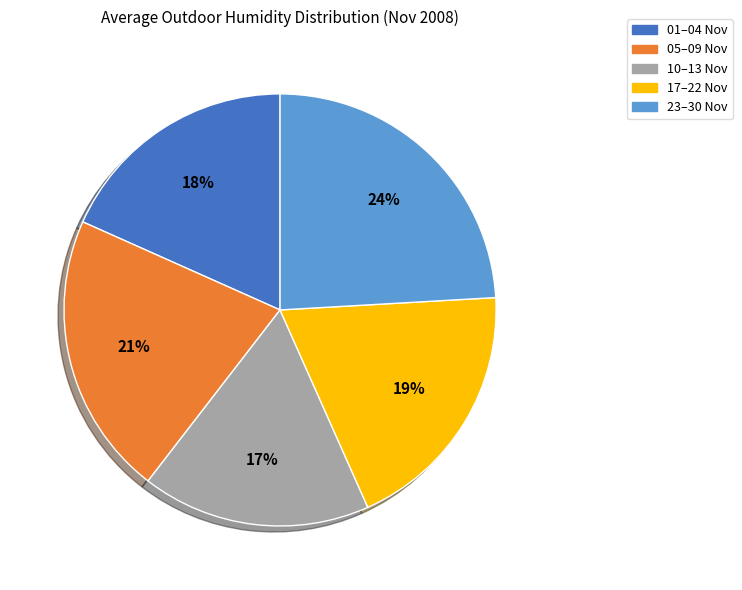

Is there any slice that represents more than half of the pie?

No